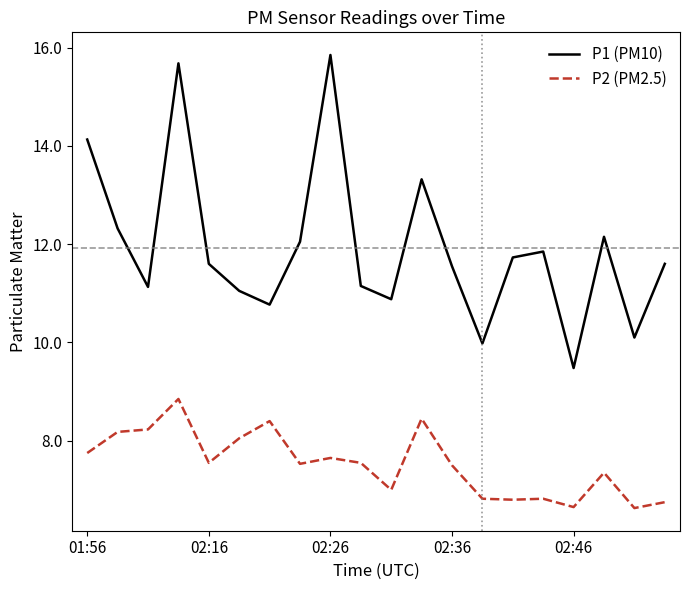

Rank the series by their maximum value, from highest to lowest.

P1 (PM10), P2 (PM2.5)